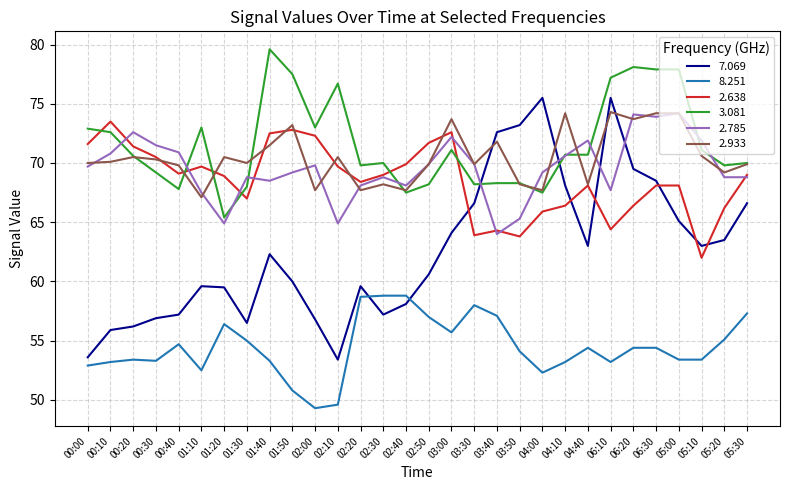

Is the value of 8.251 at 00:00 greater than the value of 7.069 at 00:10?

No